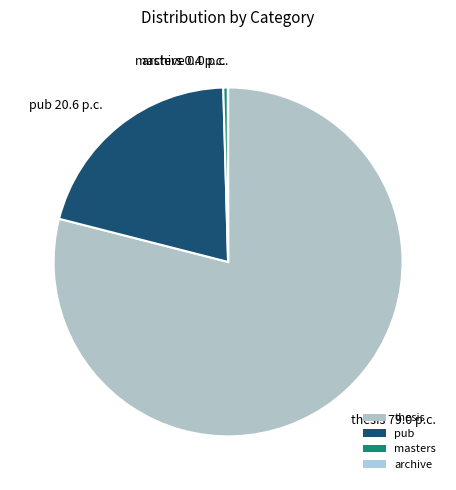

Which category has the biggest portion of the pie?

thesis